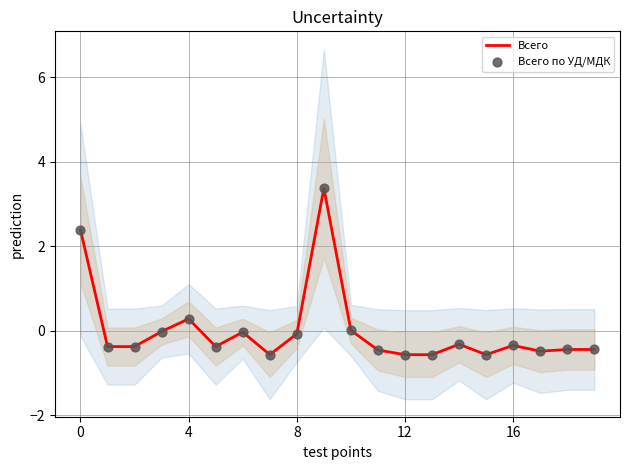

What is the total value across all series at 11?

-0.9